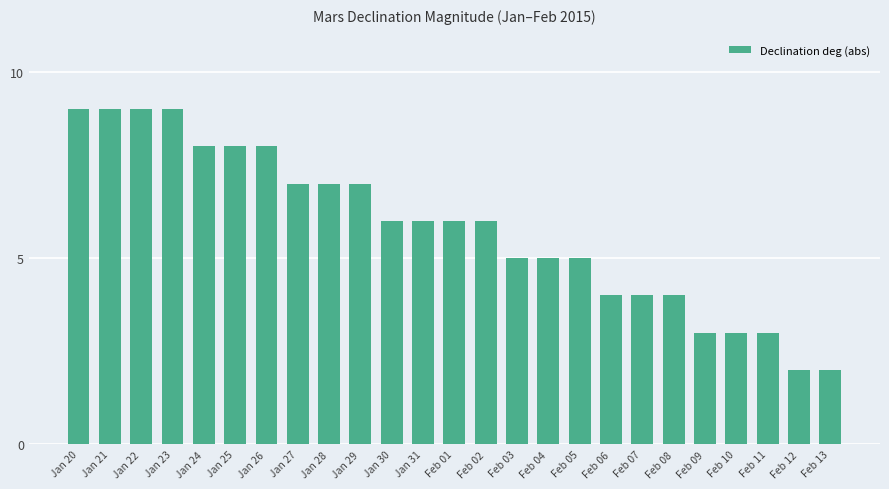

Which has a higher value, Feb 07 or Feb 02?

Feb 02